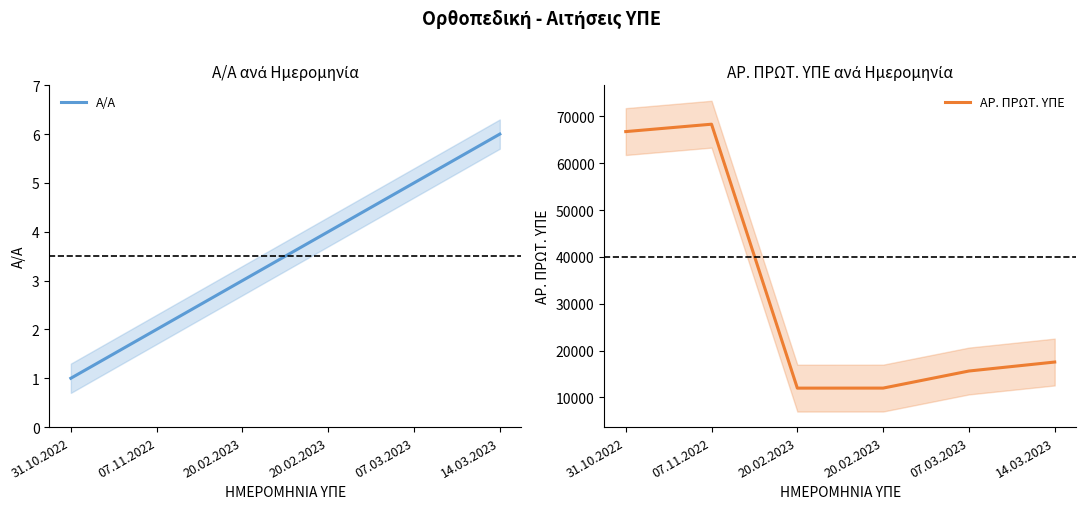

Which series has the largest range (max minus min)?

ΑΡ. ΠΡΩΤ. ΥΠΕ